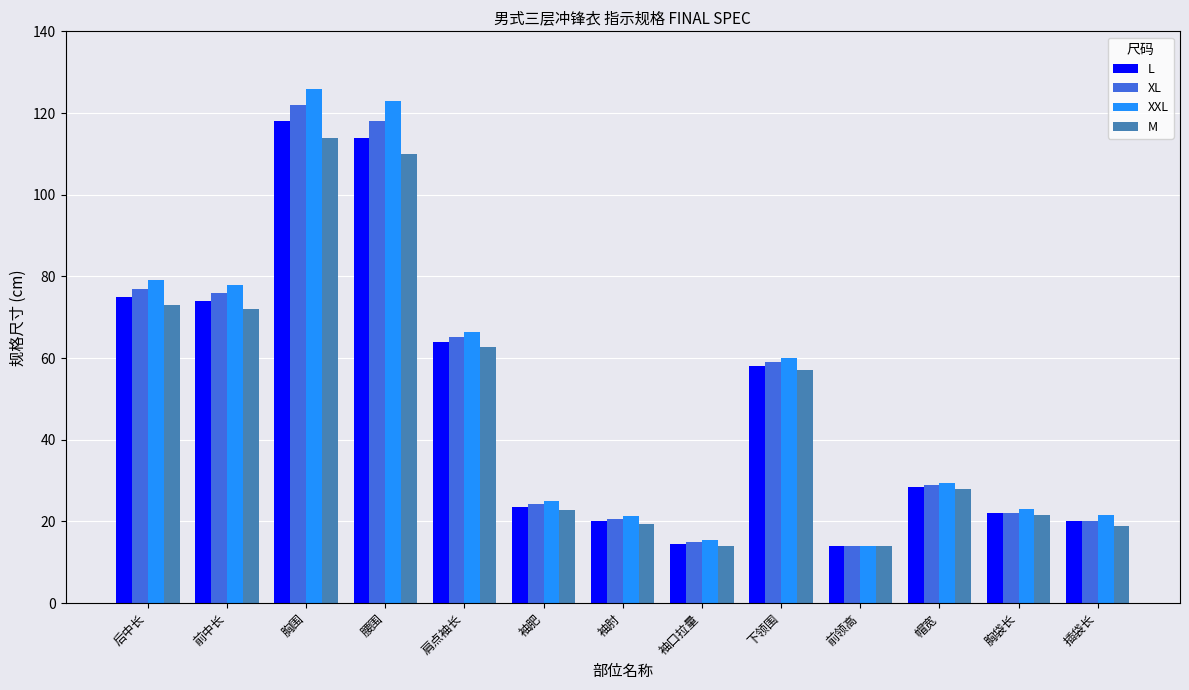

Where is M nearest to the value 64?

肩点袖长